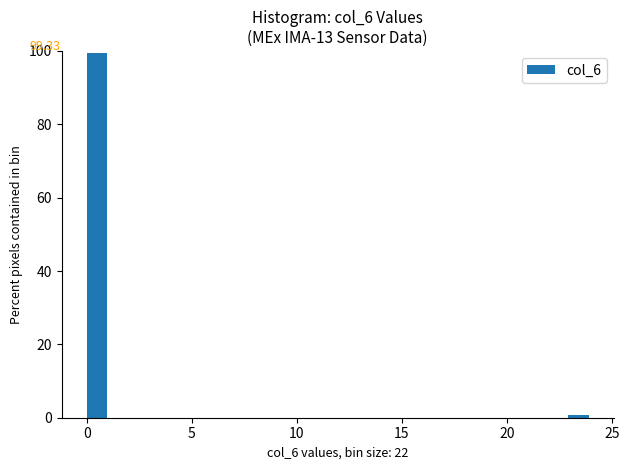

Read against the x-axis, roughly where is the centre of the tallest bar?

0.5